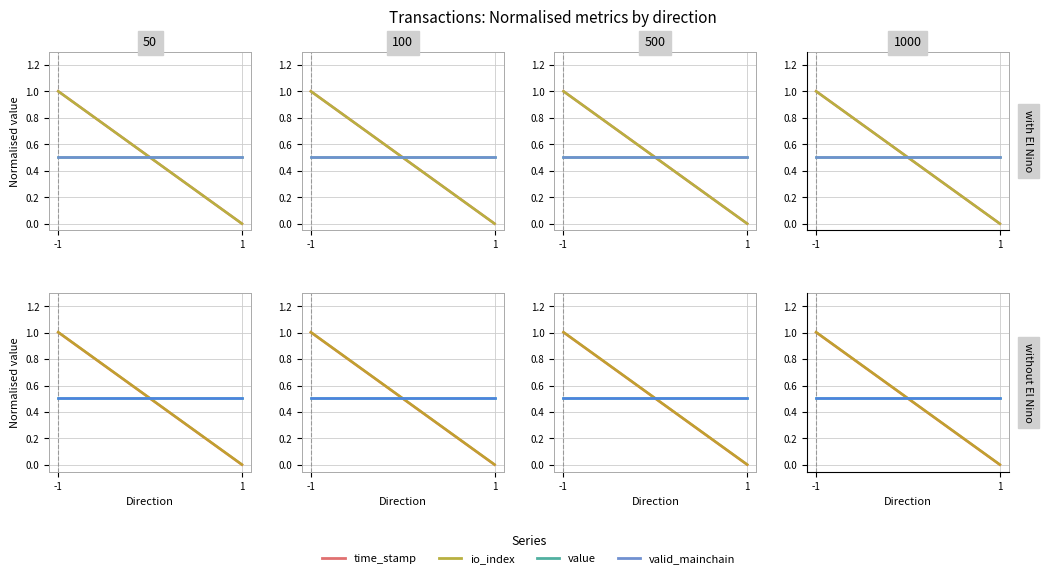

What is the difference between the maximum and minimum values in the time_stamp series?

1.0